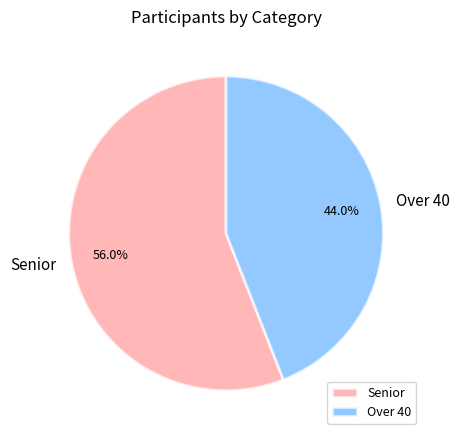

What is the majority slice?

Senior